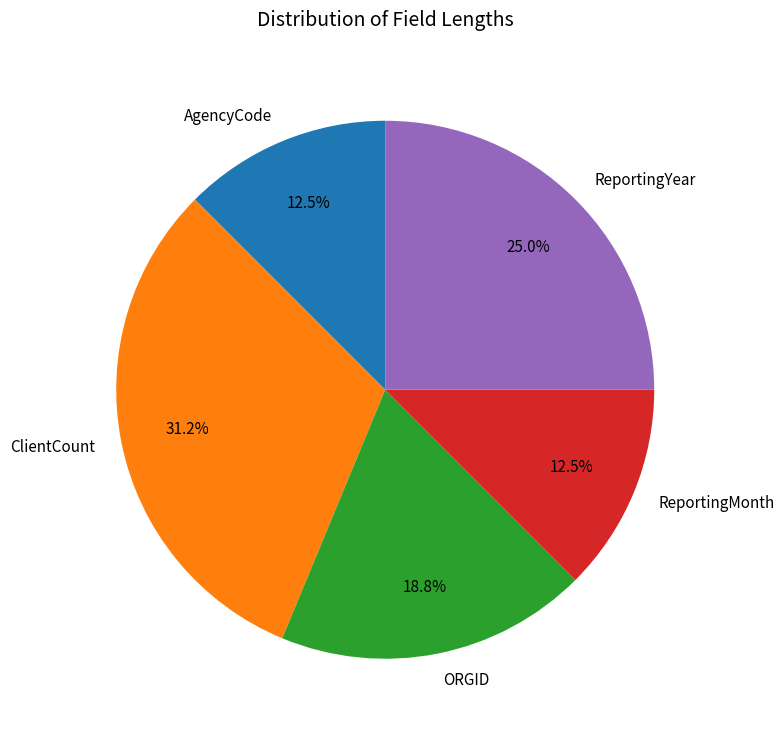

Does ReportingMonth account for over 50% of the chart?

No